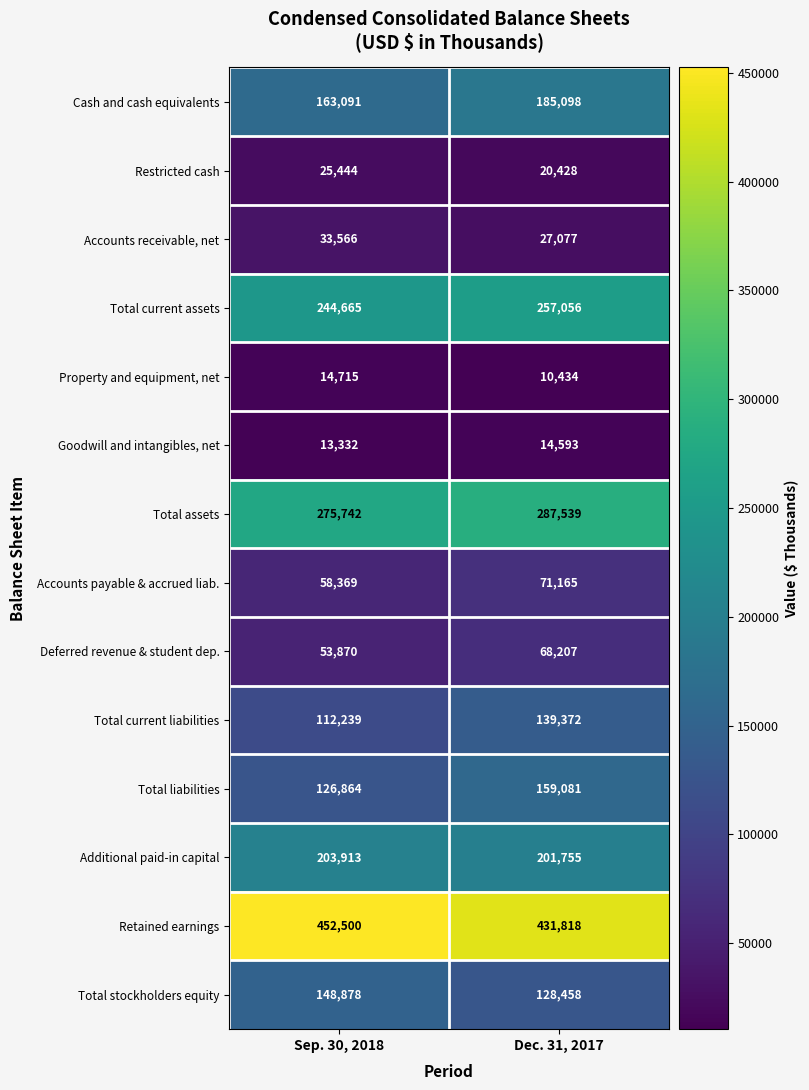

At Sep. 30, 2018, list the series in order from smallest to largest.

Goodwill and intangibles, net, Property and equipment, net, Restricted cash, Accounts receivable, net, Deferred revenue & student dep., Accounts payable & accrued liab., Total current liabilities, Total liabilities, Total stockholders equity, Cash and cash equivalents, Additional paid-in capital, Total current assets, Total assets, Retained earnings